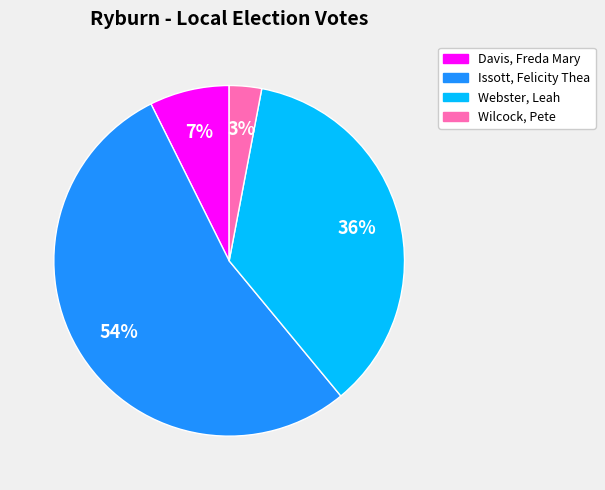

Does Issott, Felicity Thea account for over 50% of the chart?

Yes